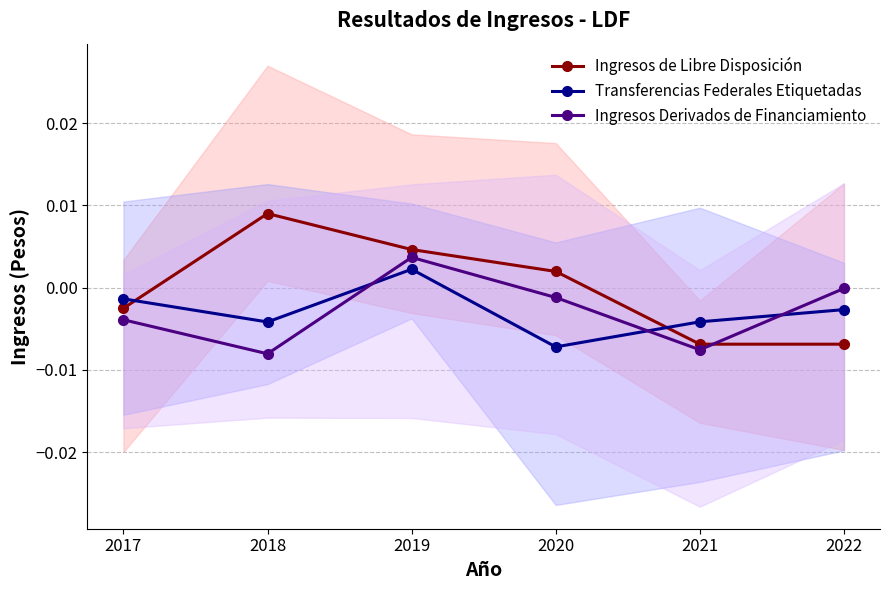

Between which two adjacent categories do Transferencias Federales Etiquetadas and Ingresos de Libre Disposición first intersect?

2017 and 2018